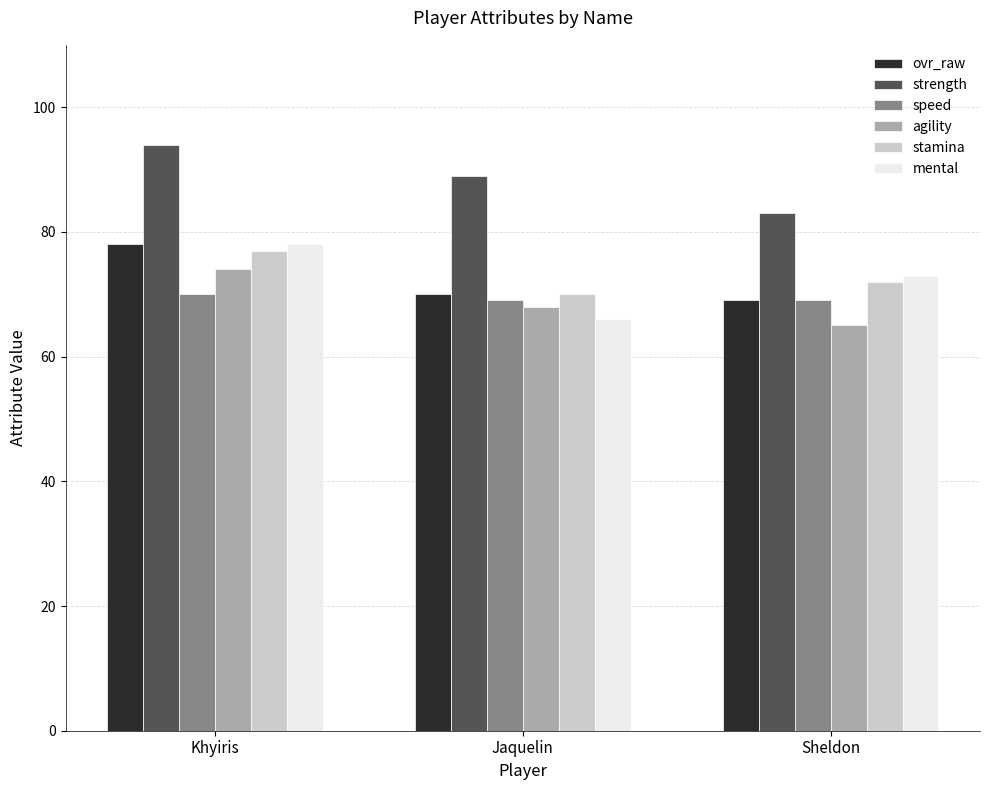

Reading left to right, what are all the values shown in this chart?

ovr_raw: Khyiris=78	Jaquelin=70	Sheldon=69
strength: Khyiris=94	Jaquelin=89	Sheldon=83
speed: Khyiris=70	Jaquelin=69	Sheldon=69
agility: Khyiris=74	Jaquelin=68	Sheldon=65
stamina: Khyiris=77	Jaquelin=70	Sheldon=72
mental: Khyiris=78	Jaquelin=66	Sheldon=73